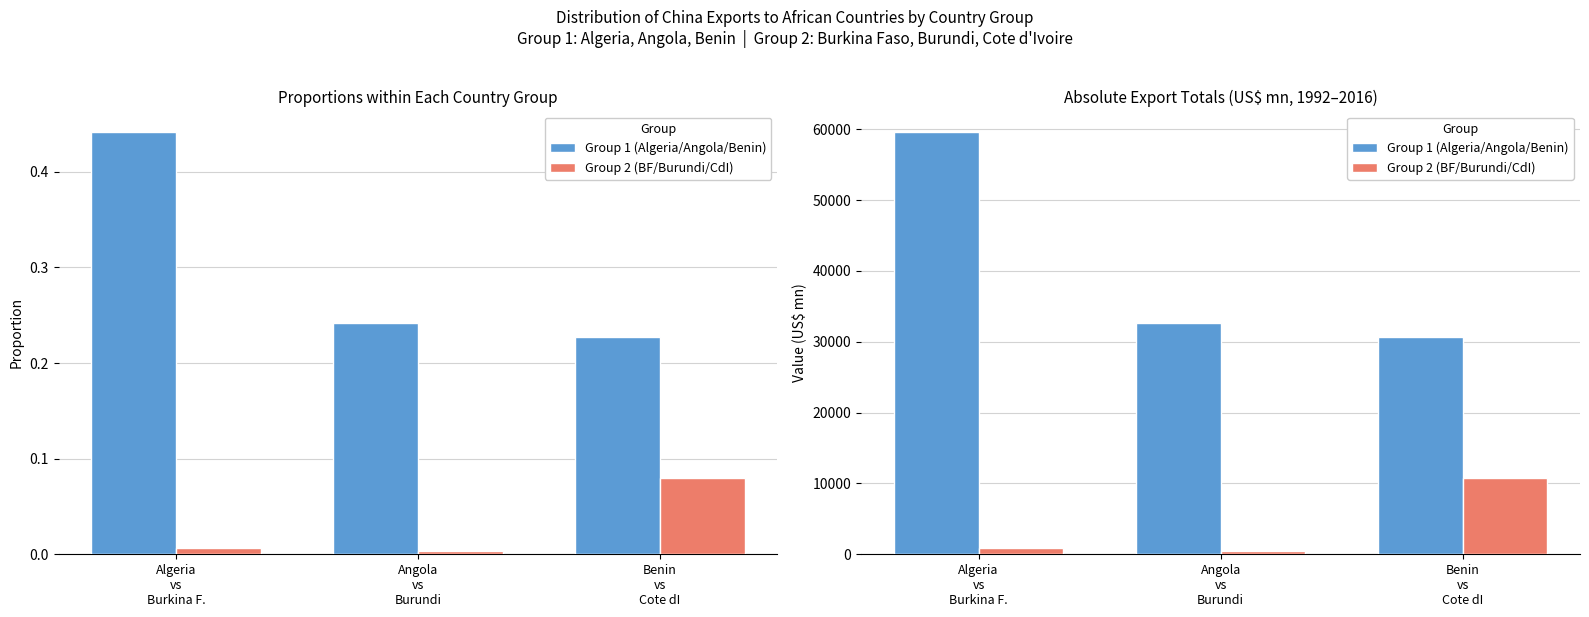

Read the Group 1 (Algeria/Angola/Benin) value at Angola
vs
Burundi.

32638.1